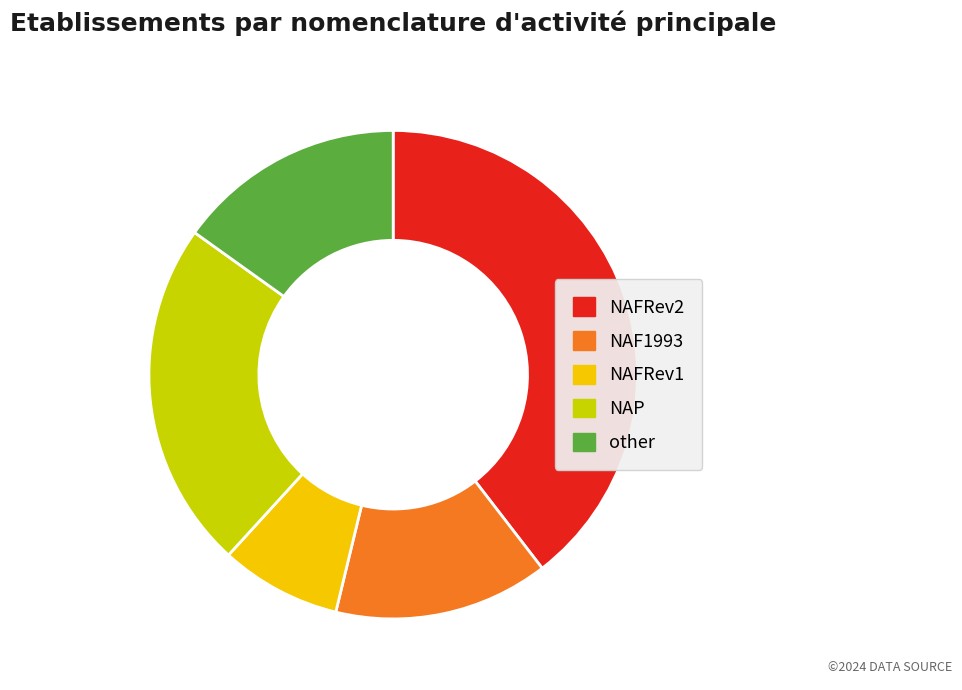

Is it true that NAFRev1 is 1% of the pie?

False